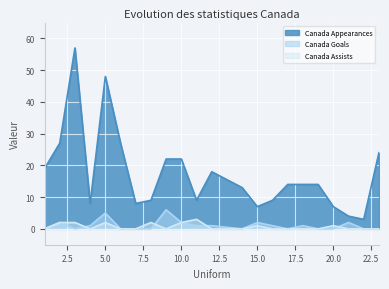

Count the Canada Goals values in the range 0 to 2.

20